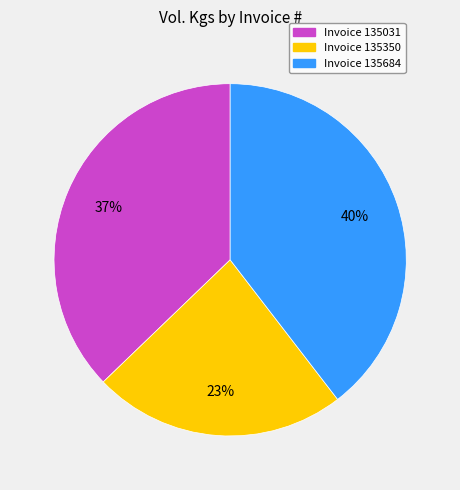

Does any single category account for the majority?

No